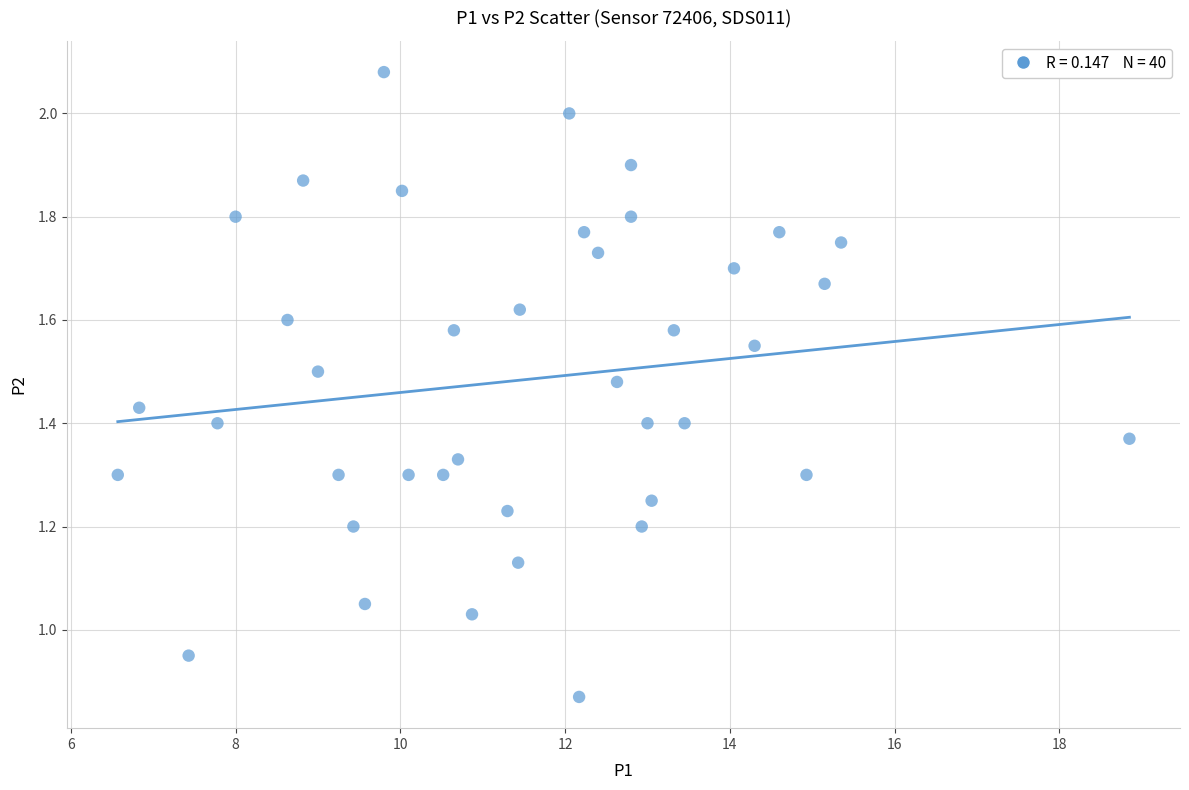

What is the range of X values (max minus min)?

12.3